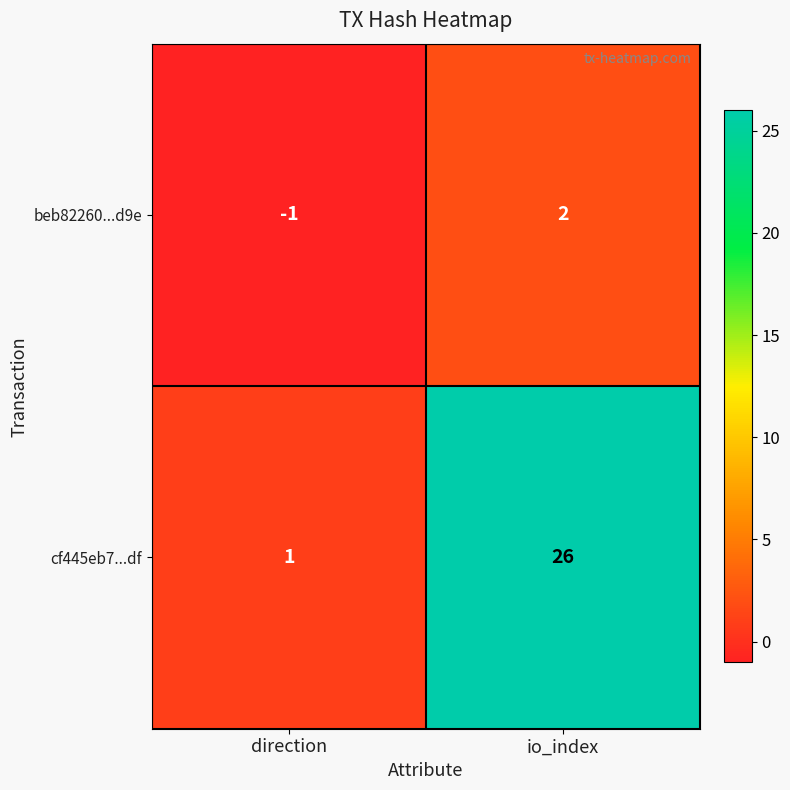

At which category is the sum across all series the highest?

io_index